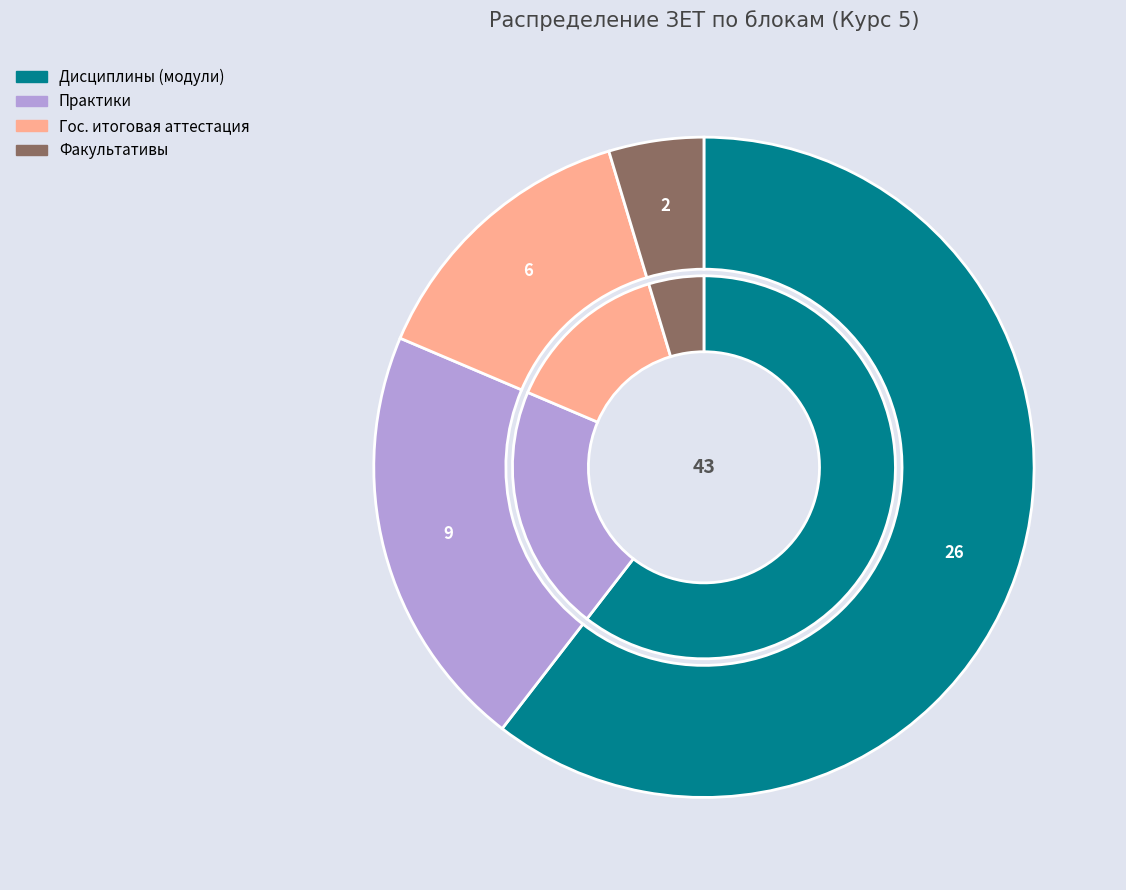

Which category has the smallest portion of the pie?

Факультативы